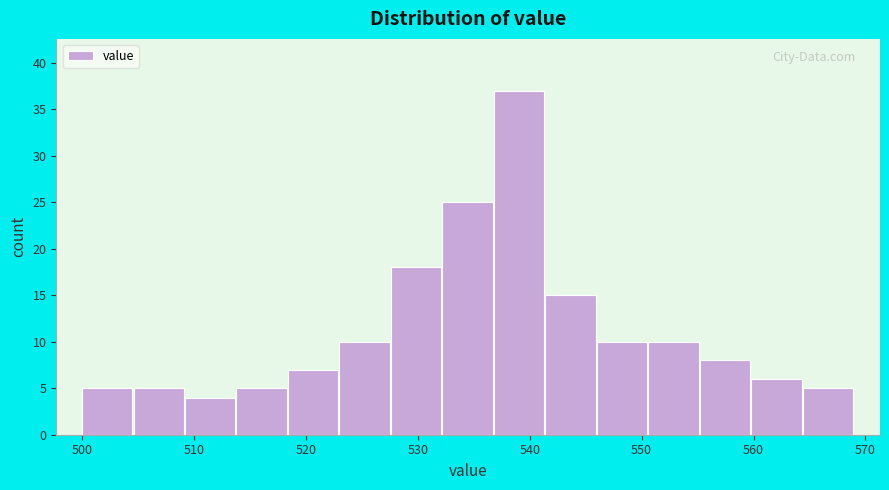

Over which range of the x-axis is the bar tallest?

536.8 to 541.4